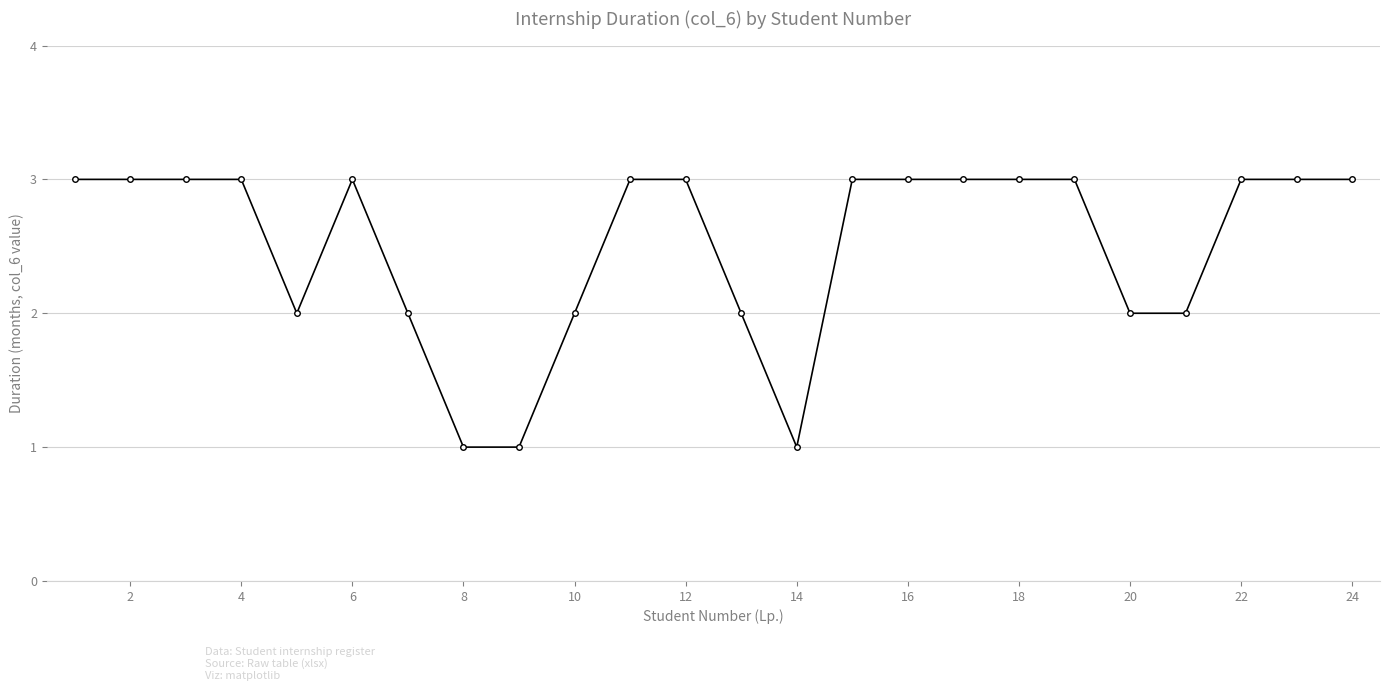

What is the sum of all values?

60